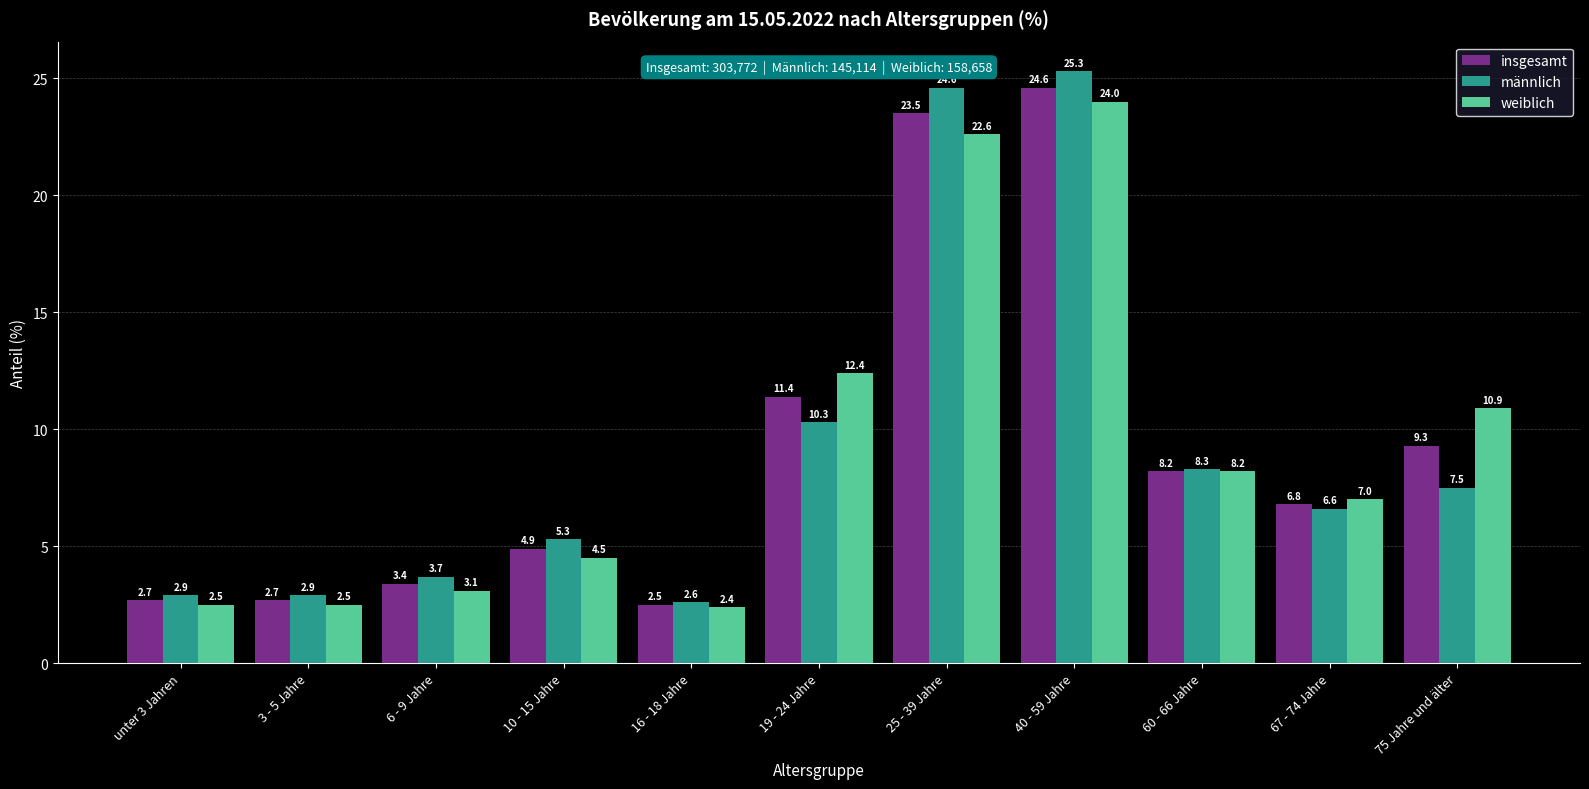

What is the average value of the männlich series?

9.1